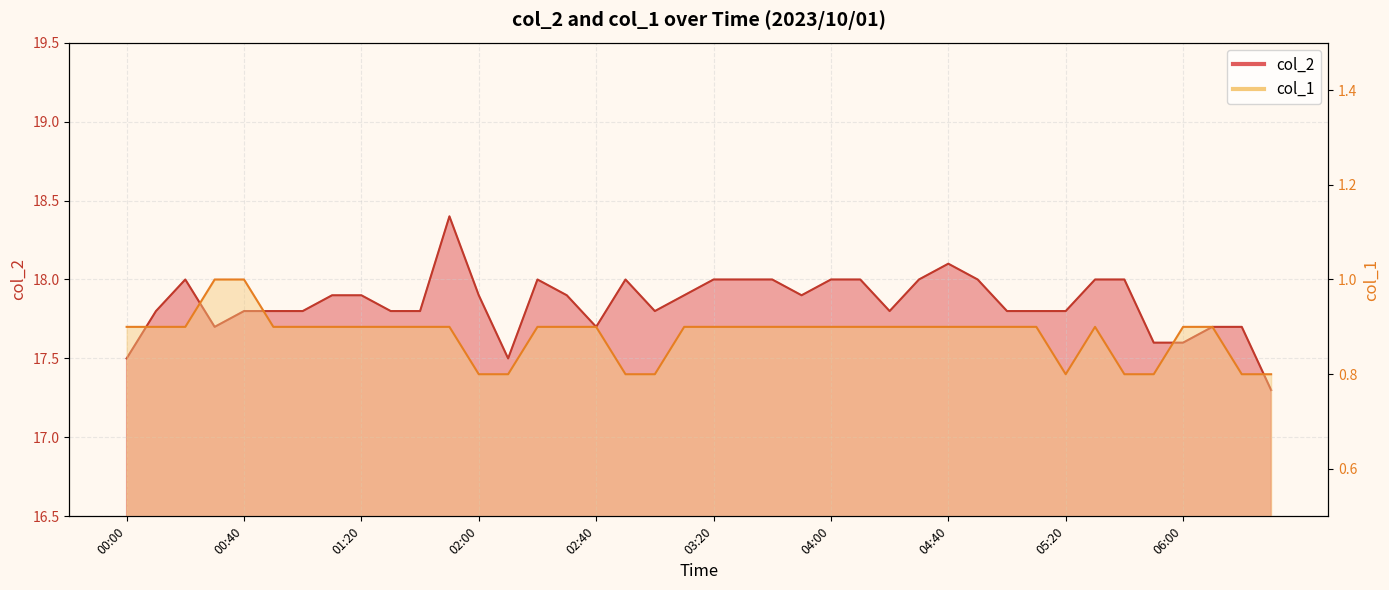

Reading left to right, transcribe all the data shown in this chart.

col_2: 17.5	17.8	18.0	17.7	17.8	17.8	17.8	17.9	17.9	17.8	17.8	18.4	17.9	17.5	18.0	17.9	17.7	18.0	17.8	17.9	18.0	18.0	18.0	17.9	18.0	18.0	17.8	18.0	18.1	18.0	17.8	17.8	17.8	18.0	18.0	17.6	17.6	17.7	17.7	17.3
col_1: 0.9	0.9	0.9	1.0	1.0	0.9	0.9	0.9	0.9	0.9	0.9	0.9	0.8	0.8	0.9	0.9	0.9	0.8	0.8	0.9	0.9	0.9	0.9	0.9	0.9	0.9	0.9	0.9	0.9	0.9	0.9	0.9	0.8	0.9	0.8	0.8	0.9	0.9	0.8	0.8